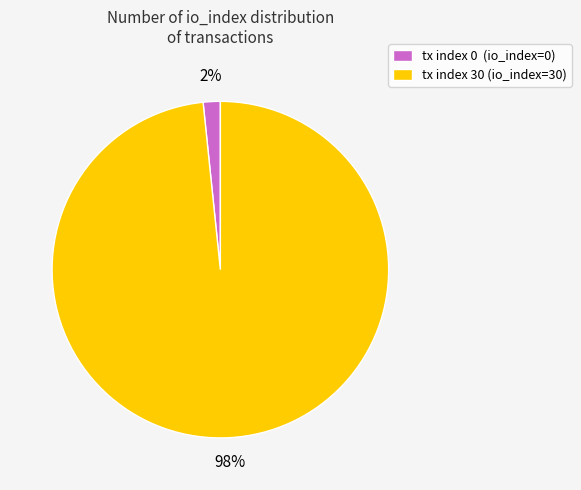

Does tx index 30 represent more than half of the total?

Yes